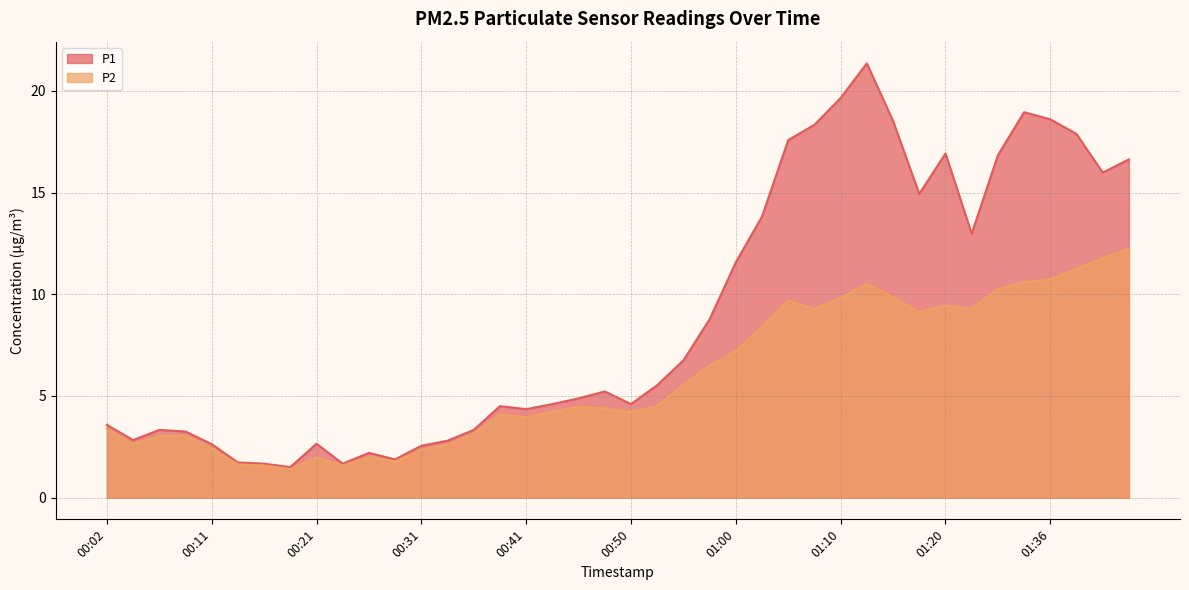

The P1 series shows 1.9 at 00:02. True or false?

False